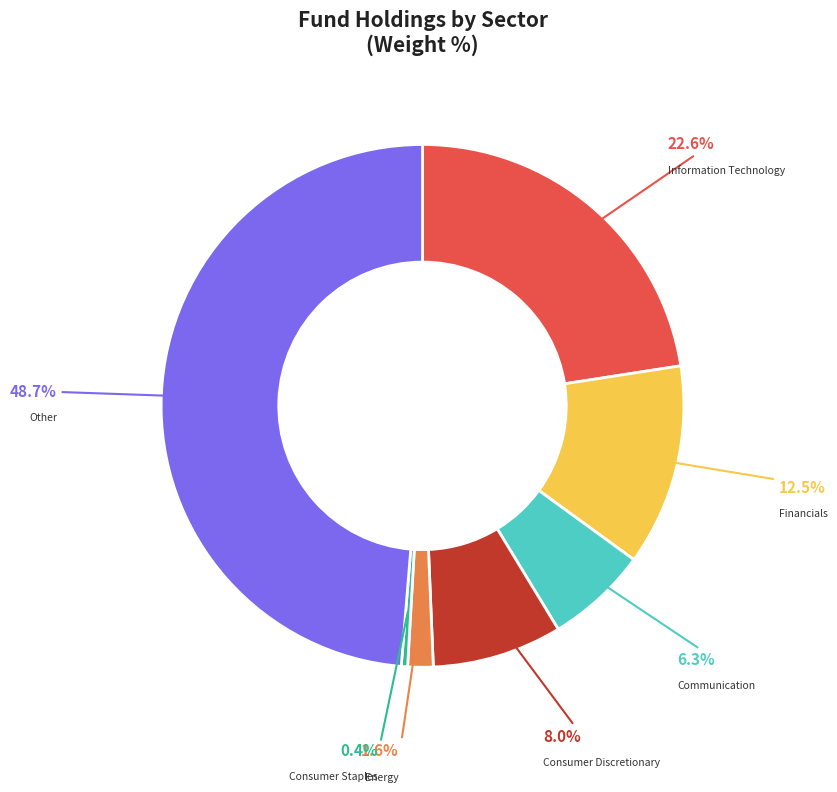

How many segments does this pie chart have?

7